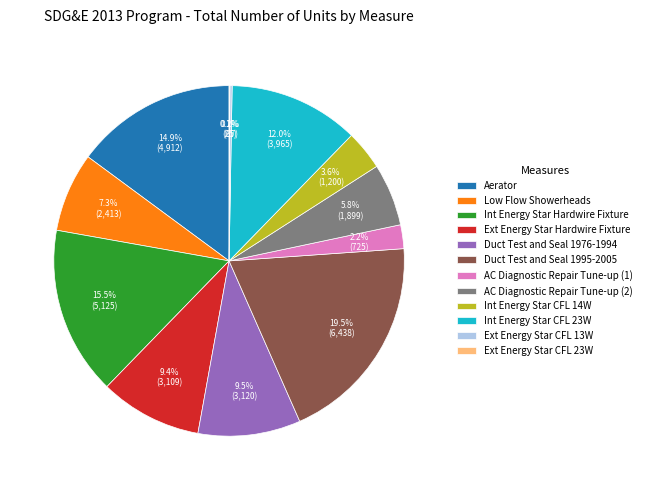

What percentage is the AC Diagnostic Repair Tune-up (1) slice, to the nearest percent?

2%